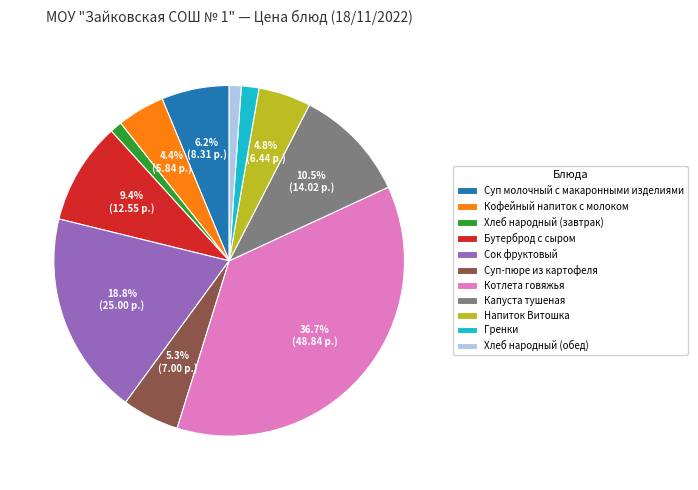

The Сок фруктовый slice represents 19% of the pie. True or false?

True